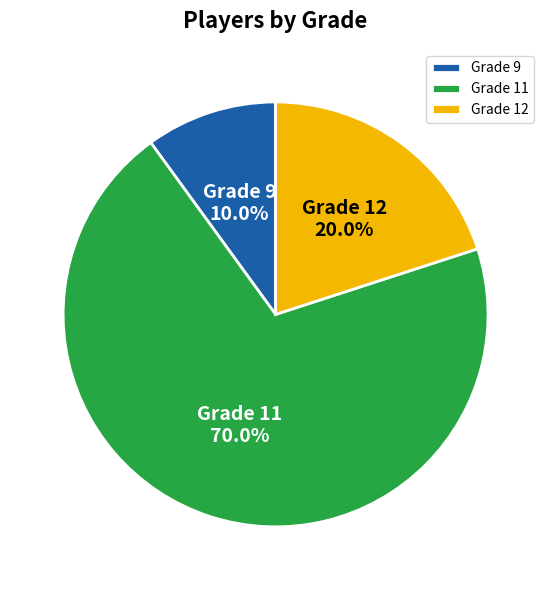

What is the ratio of the value at Grade 11 to the value at Grade 12?

3.5